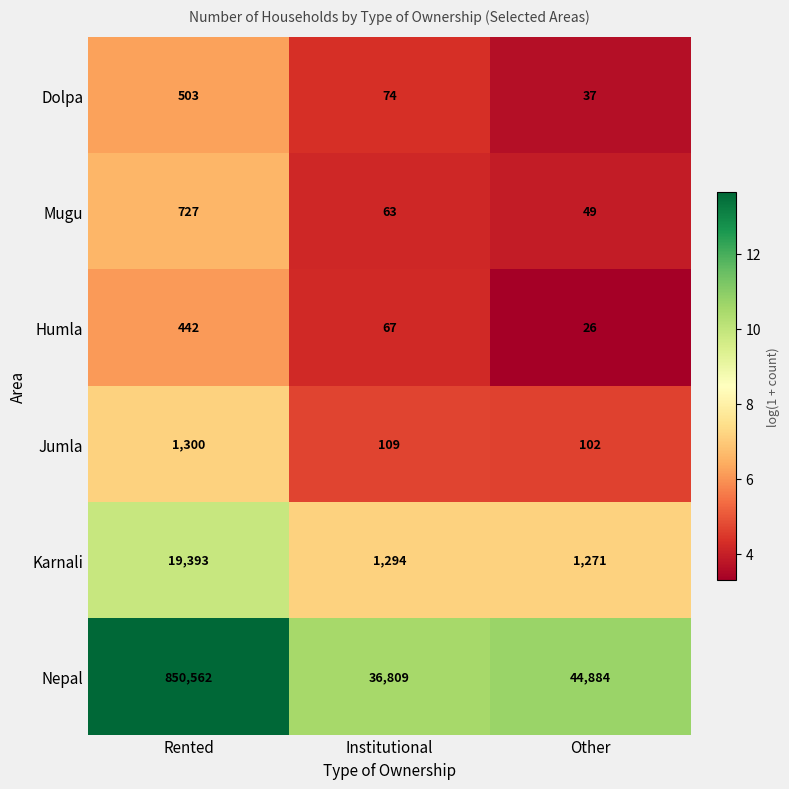

At Rented, list the series in order from largest to smallest.

Nepal, Karnali, Jumla, Mugu, Dolpa, Humla